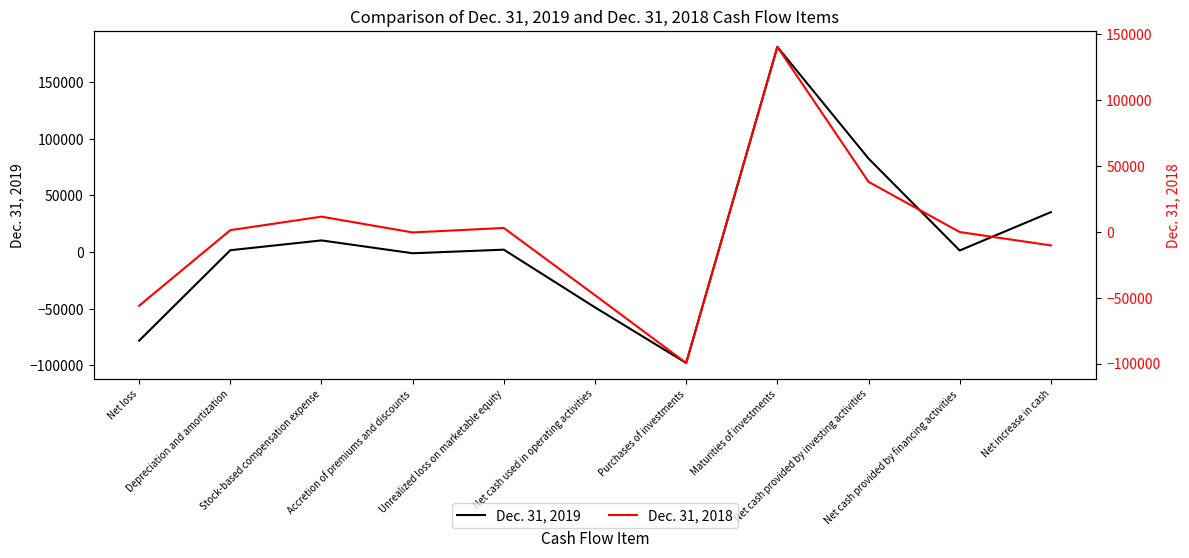

What is the spread (max minus min) of values at Net cash used in operating activities?

732